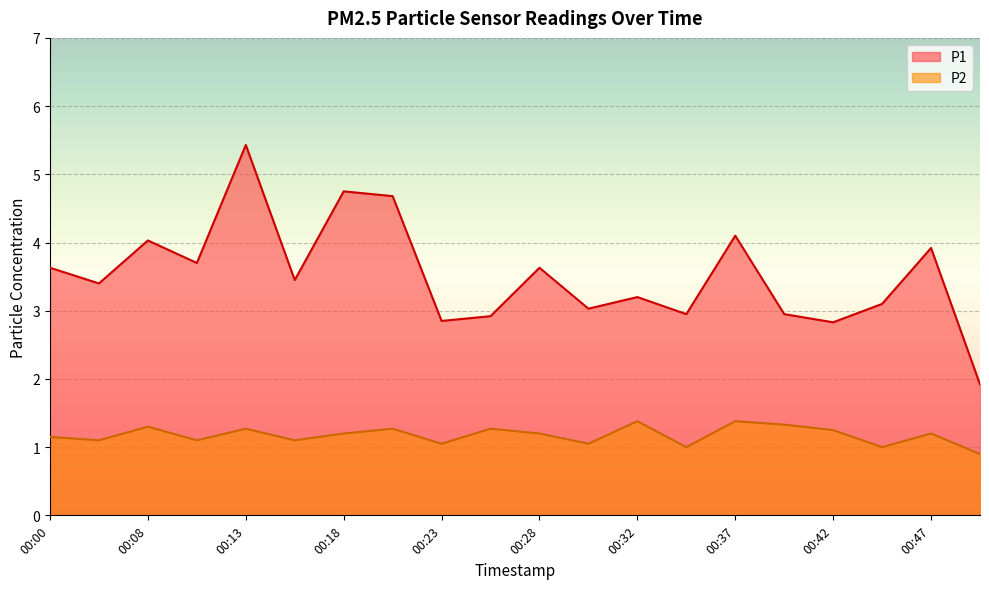

Does the chart display data point markers on the line(s)?

No